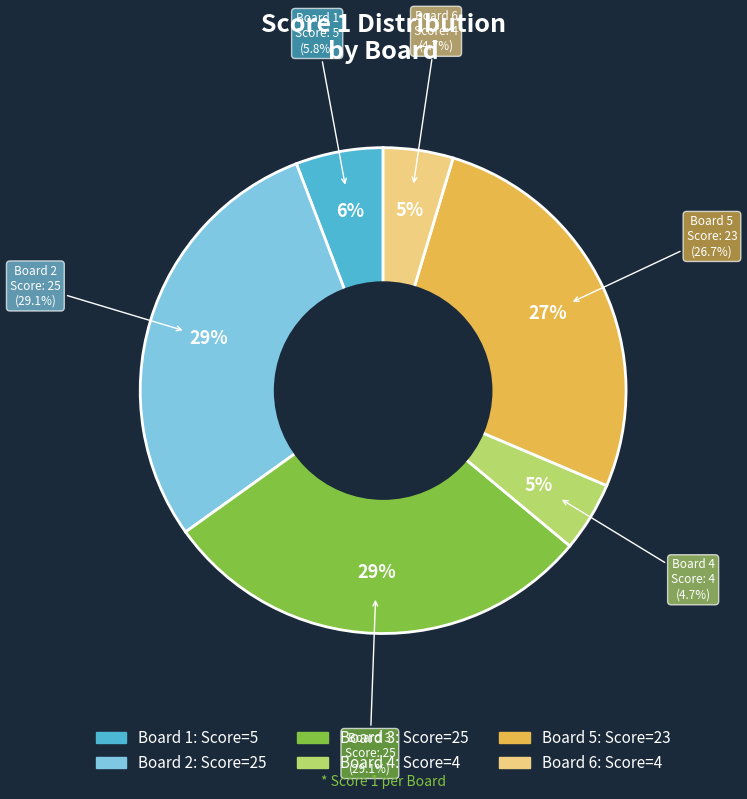

True or false: 4 accounts for 5% of the total.

True